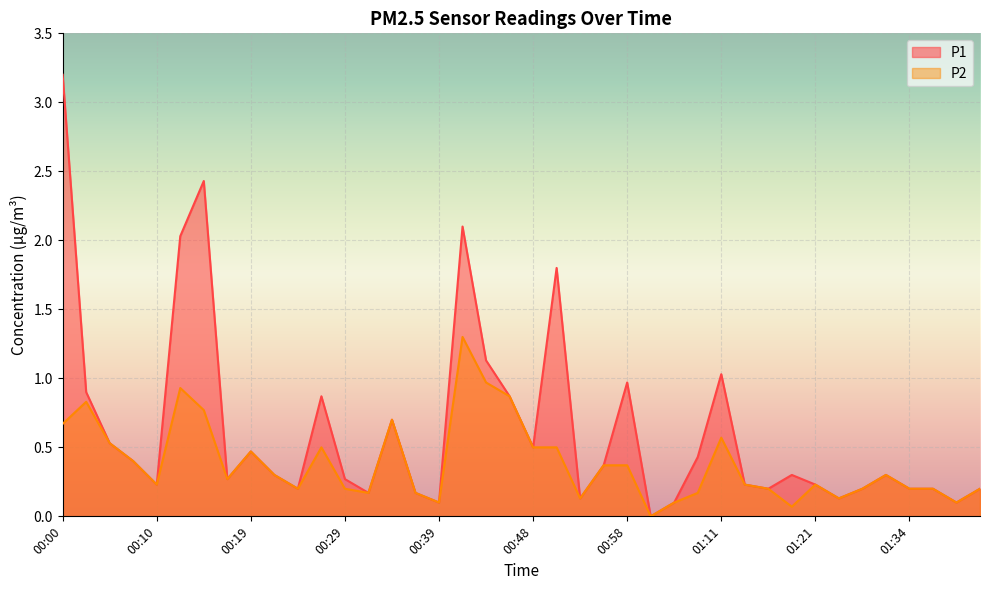

Does the chart display data point markers on the line(s)?

No